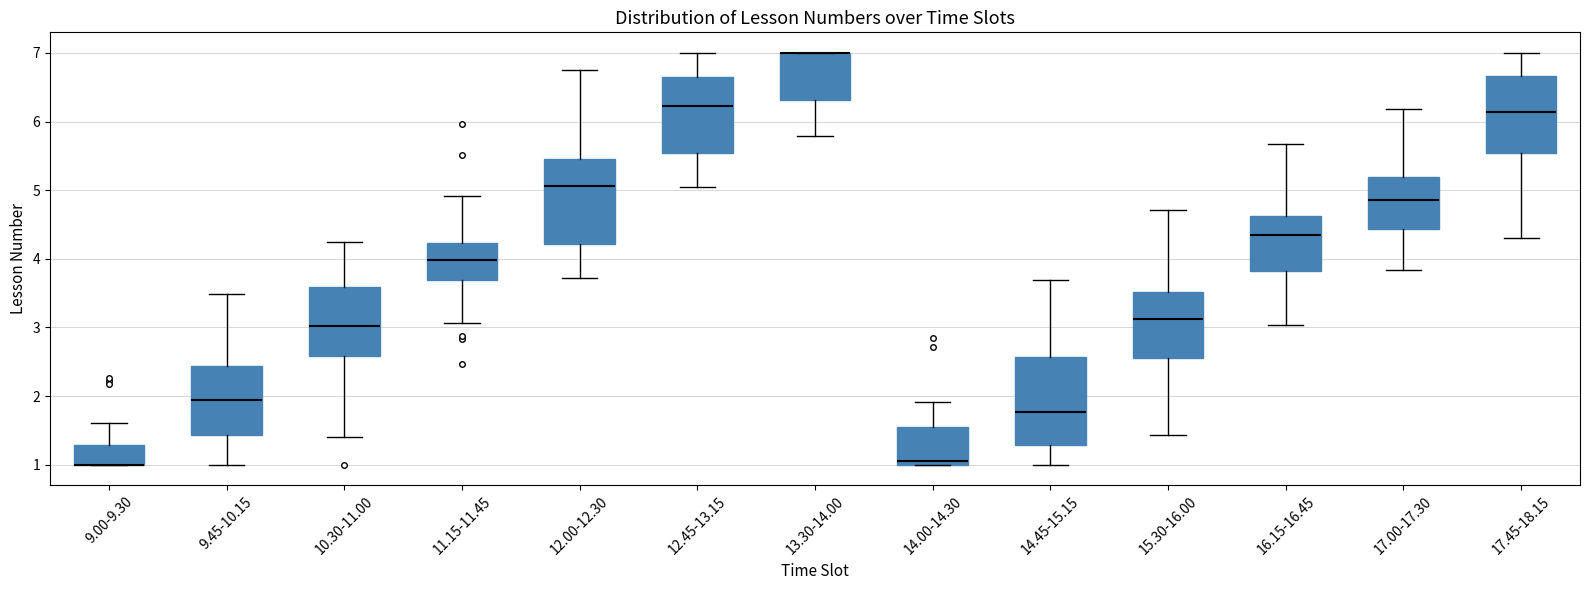

Reading left to right, transcribe this box plot: for each box, give where its median line is, the range the box spans, and where its two whiskers end, as read against the y-axis. The values are not printed on the chart, so give them approximately, as read against the axis.

9.00-9.30: median 1.0 (drawn on the box's lower edge), box 1.0 to 1.3, whiskers 1.0 to 1.6
9.45-10.15: median 1.9, box 1.4 to 2.4, whiskers 1.0 to 3.5
10.30-11.00: median 3.0, box 2.6 to 3.6, whiskers 1.4 to 4.3
11.15-11.45: median 4.0, box 3.7 to 4.2, whiskers 3.1 to 4.9
12.00-12.30: median 5.1, box 4.2 to 5.5, whiskers 3.7 to 6.8
12.45-13.15: median 6.2, box 5.5 to 6.7, whiskers 5.0 to 7.0
13.30-14.00: median 7.0 (drawn on the box's upper edge), box 6.3 to 7.0, whiskers 5.8 to 7.0
14.00-14.30: median 1.1, box 1.0 to 1.5, whiskers 1.0 to 1.9
14.45-15.15: median 1.8, box 1.3 to 2.6, whiskers 1.0 to 3.7
15.30-16.00: median 3.1, box 2.5 to 3.5, whiskers 1.4 to 4.7
16.15-16.45: median 4.3, box 3.8 to 4.6, whiskers 3.0 to 5.7
17.00-17.30: median 4.9, box 4.4 to 5.2, whiskers 3.8 to 6.2
17.45-18.15: median 6.1, box 5.5 to 6.7, whiskers 4.3 to 7.0